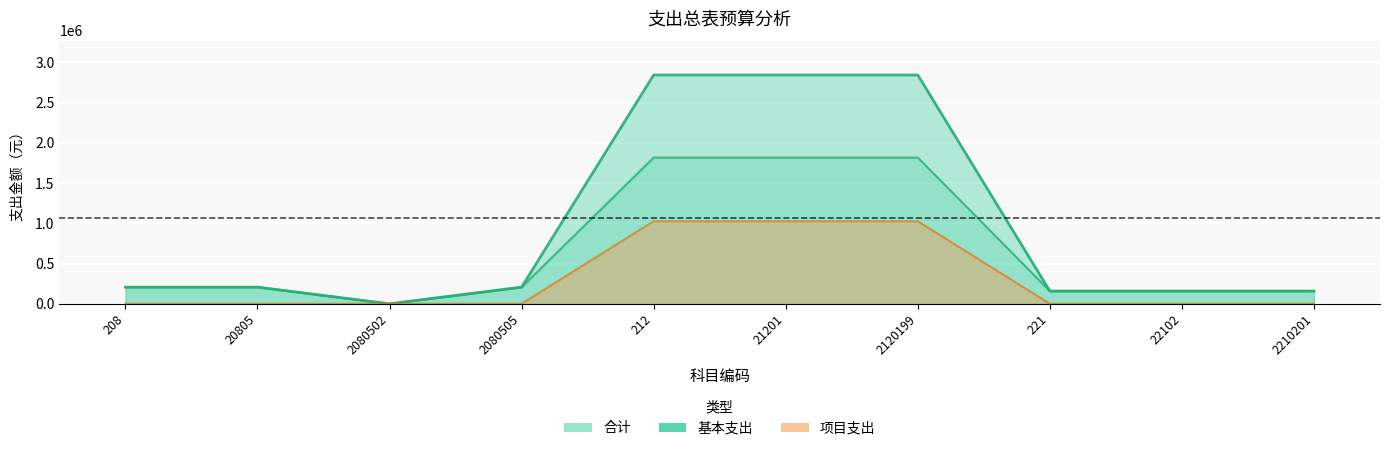

Reading right to left, extract all data points from this chart.

基本支出: 158316.7	158316.7	158316.7	1817376.3	1817376.3	1817376.3	206863.0	0.0	206863.0	206863.0
项目支出: 0.0	0.0	0.0	1025441.2	1025441.2	1025441.2	0.0	0.0	0.0	0.0
合计: 158316.7	158316.7	158316.7	2842817.5	2842817.5	2842817.5	206863.0	0.0	206863.0	206863.0